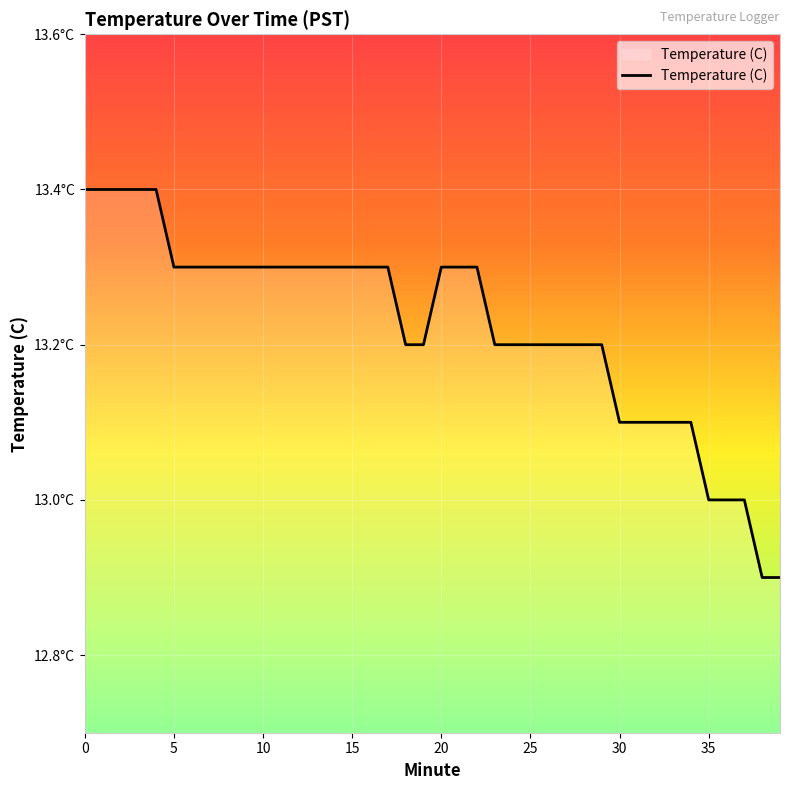

Reading left to right, extract all data points from this chart.

13.4	13.4	13.4	13.4	13.4	13.3	13.3	13.3	13.3	13.3	13.3	13.3	13.3	13.3	13.3	13.3	13.3	13.3	13.2	13.2	13.3	13.3	13.3	13.2	13.2	13.2	13.2	13.2	13.2	13.2	13.1	13.1	13.1	13.1	13.1	13.0	13.0	13.0	12.9	12.9